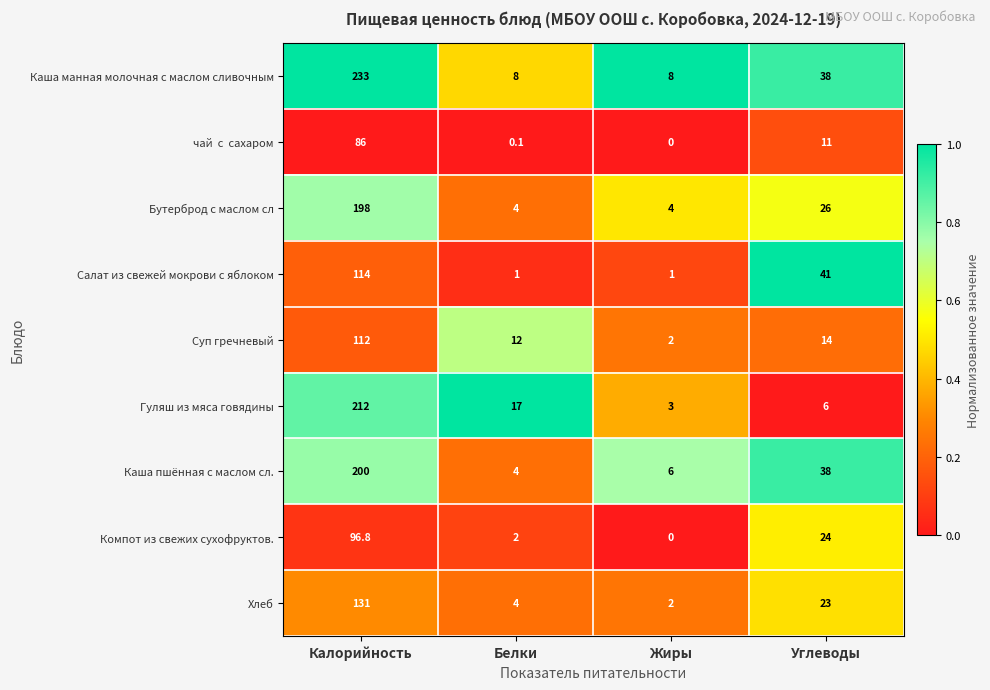

How many data points does each series have?

4